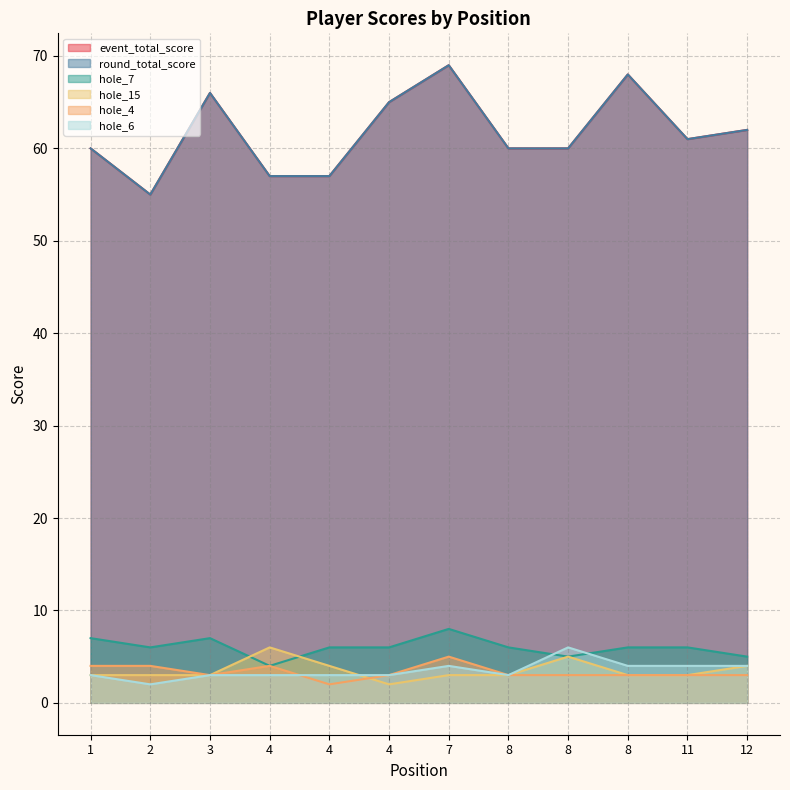

What is the sum of all hole_6 values?

42